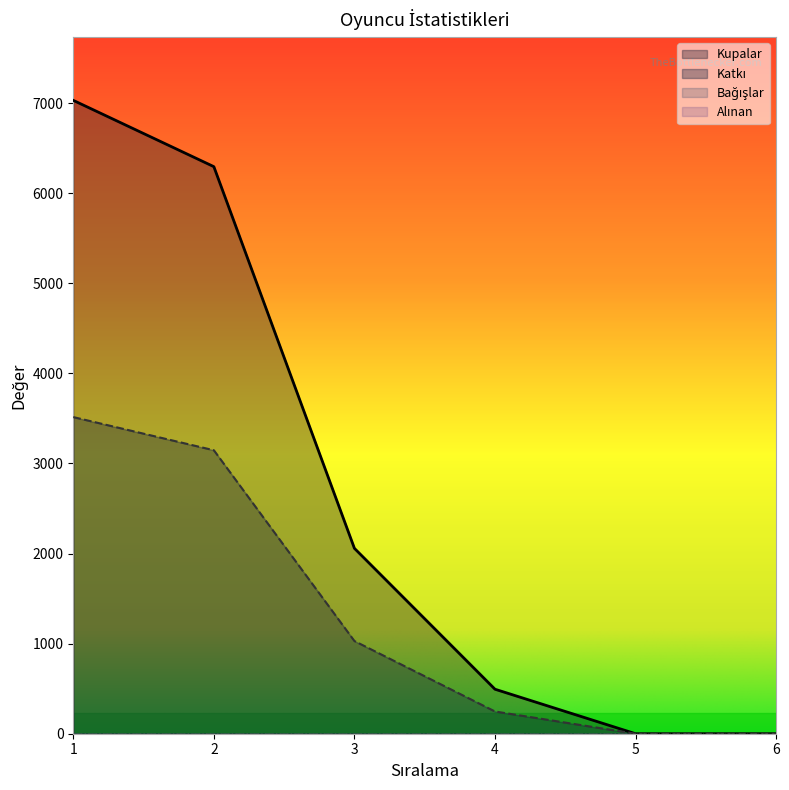

Where is Katkı nearest to the value 1757?

3